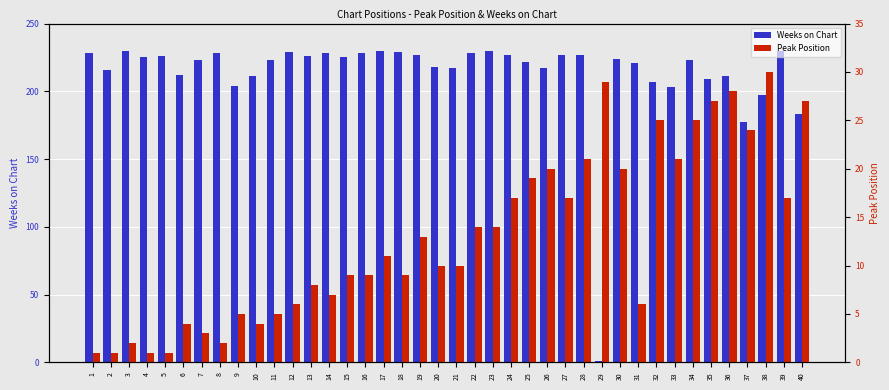

Are the bars horizontal?

No